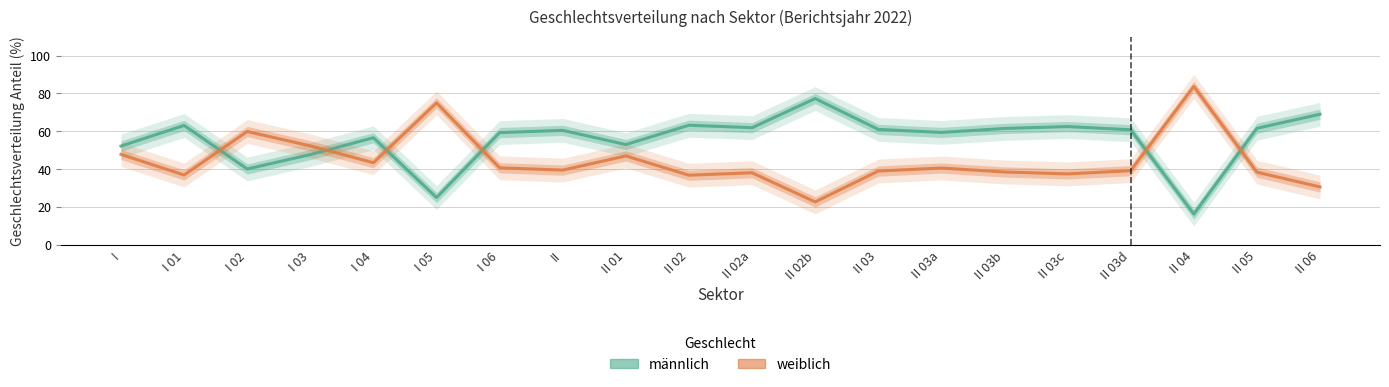

Where is the first local maximum for weiblich?

I 02